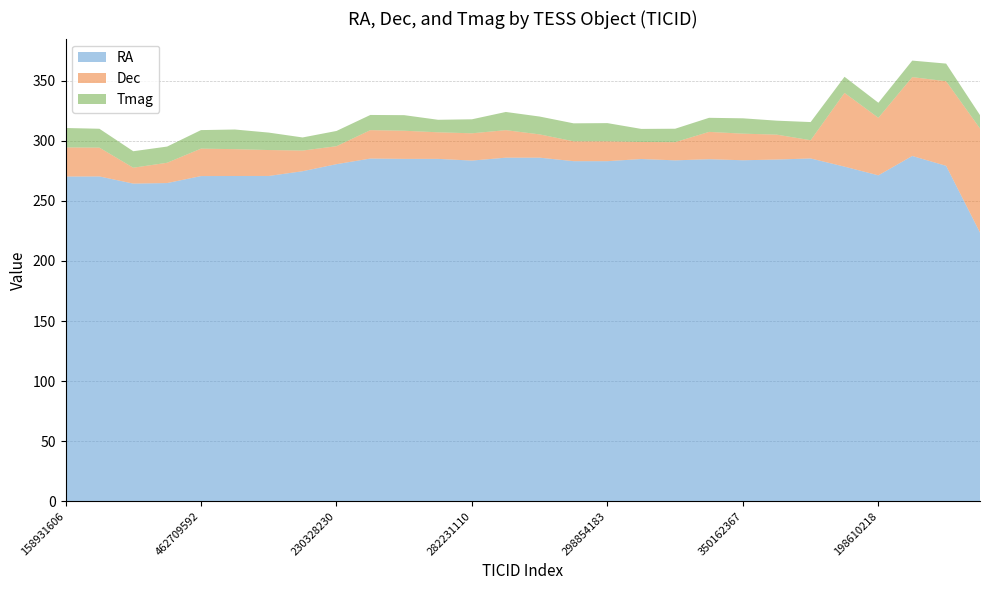

Reading right to left, transcribe all the data shown in this chart.

RA: 160082094=223.6	229737073=279.2	1718077158=287.4	198610218=271.3	233746932=278.5	354369228=285.4	350597059=284.5	350162367=283.9	345532409=284.7	339080701=283.8	330371329=284.9	298854183=283.1	298854162=283.1	282661874=286.0	282537763=286.0	282231110=283.6	278499947=285.0	278495830=285.0	255724510=285.3	230328230=280.6	157423688=274.7	462713291=270.8	462712421=270.8	462709592=270.7	43571341=264.9	377556300=264.4	159016874=270.4	158931606=270.3
Dec: 160082094=86.7	229737073=70.5	1718077158=65.7	198610218=47.9	233746932=61.4	354369228=15.2	350597059=20.7	350162367=22.2	345532409=22.8	339080701=15.2	330371329=14.2	298854183=16.5	298854162=16.5	282661874=19.4	282537763=22.9	282231110=22.7	278499947=22.1	278495830=23.4	255724510=23.7	230328230=15.0	157423688=17.2	462713291=21.6	462712421=22.4	462709592=22.9	43571341=16.9	377556300=13.2	159016874=24.0	158931606=24.3
Tmag: 160082094=11.1	229737073=14.7	1718077158=13.8	198610218=12.5	233746932=13.4	354369228=15.1	350597059=11.6	350162367=12.8	345532409=11.7	339080701=11.2	330371329=10.9	298854183=15.2	298854162=15.0	282661874=14.8	282537763=15.1	282231110=11.7	278499947=10.4	278495830=13.0	255724510=12.7	230328230=12.7	157423688=10.9	462713291=14.5	462712421=16.4	462709592=15.4	43571341=13.5	377556300=13.7	159016874=15.7	158931606=16.1